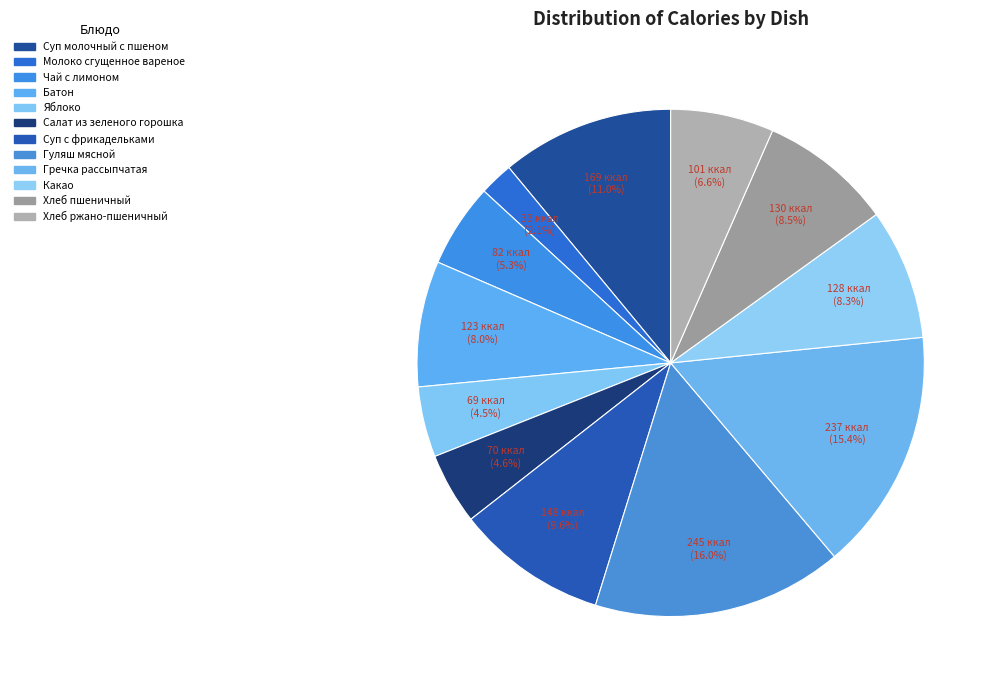

To the nearest percent, what portion does Суп молочный с пшеном represent?

11%